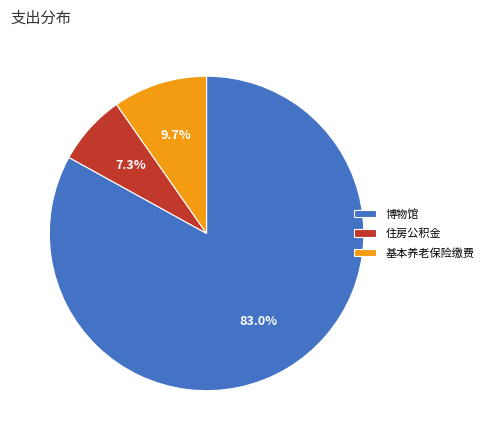

Which has a higher value, 住房公积金 or 基本养老保险缴费?

基本养老保险缴费